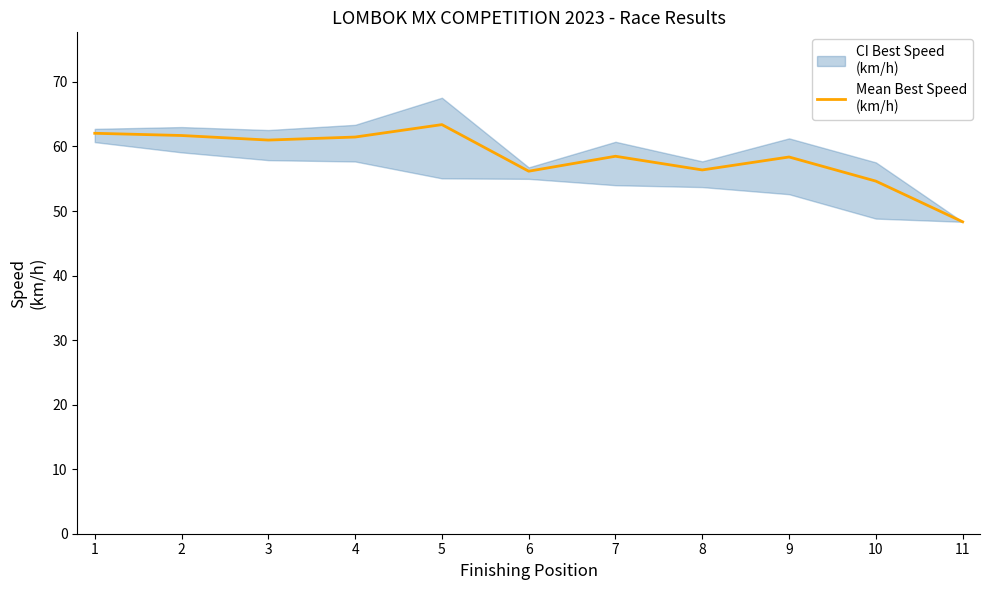

Rank the categories by value from highest to lowest.

5, 1, 2, 4, 3, 7, 9, 8, 6, 10, 11